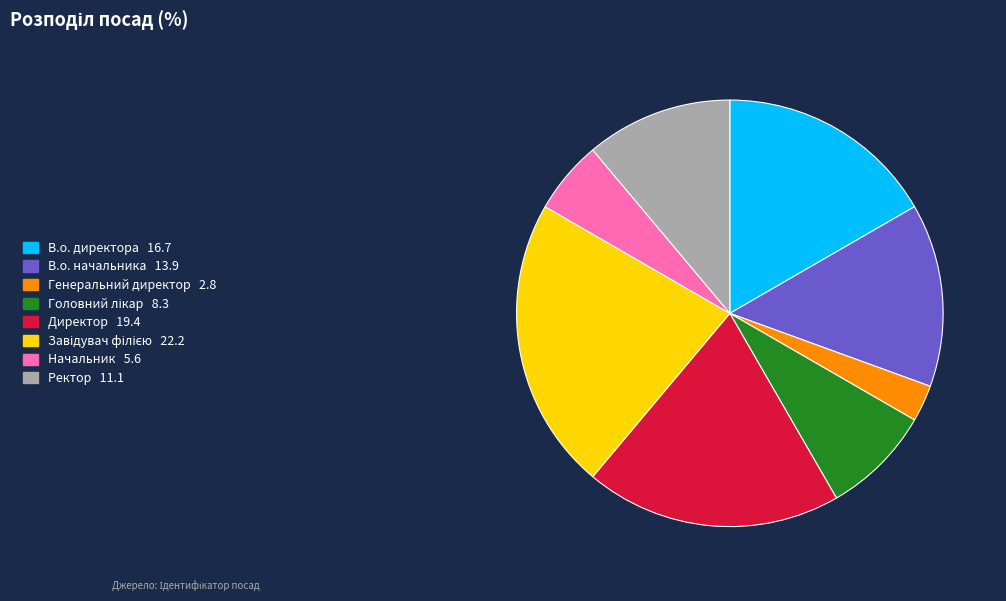

True or false: В.о. директора accounts for 17% of the total.

True